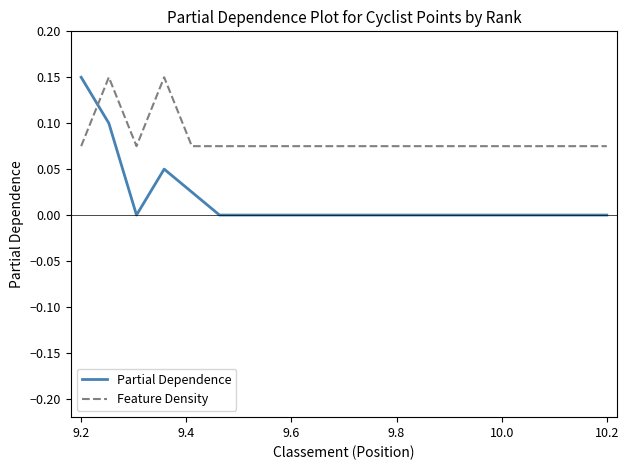

Which series has the widest spread of values?

Partial Dependence